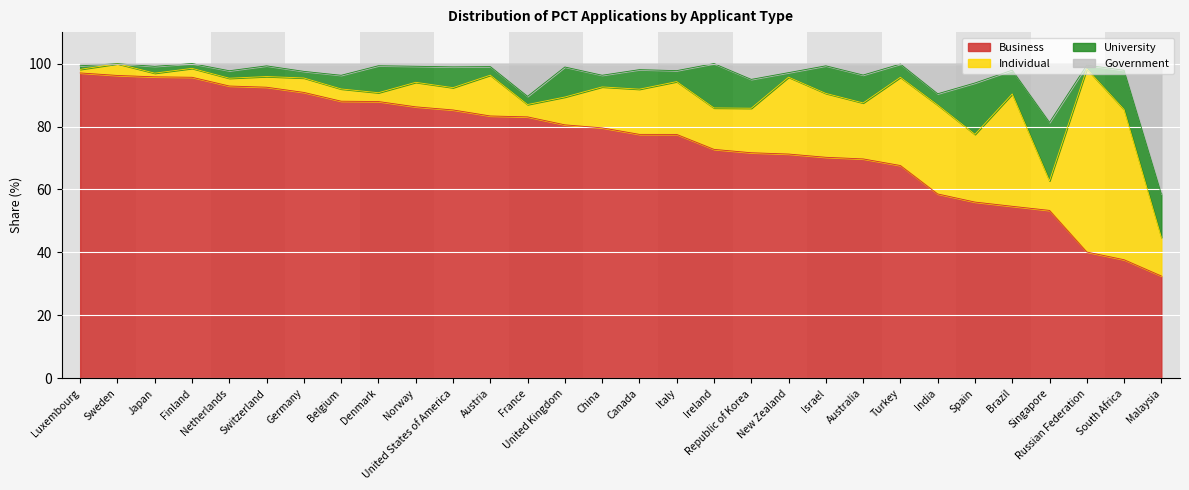

How many categories are shown in the chart?

30